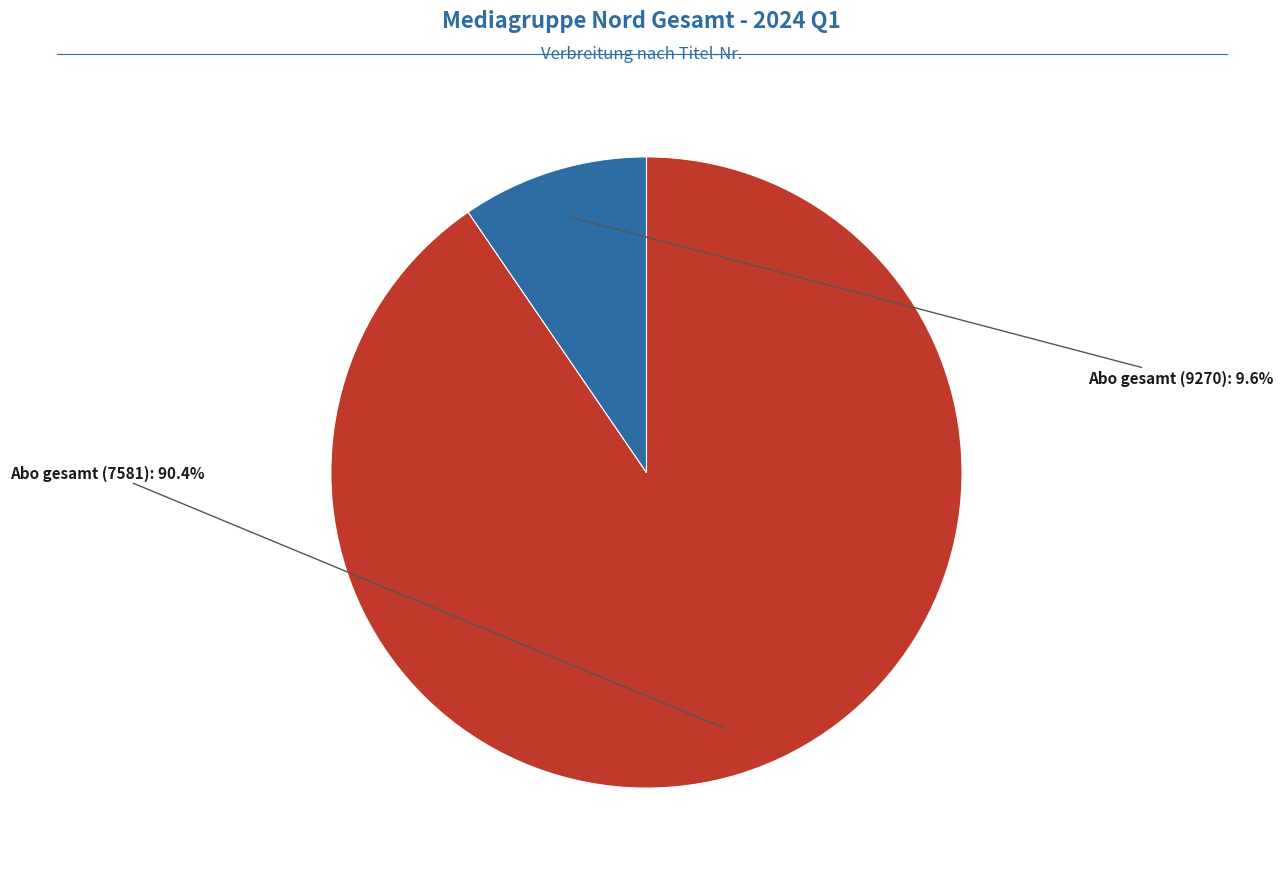

Is there any slice that represents more than half of the pie?

Yes